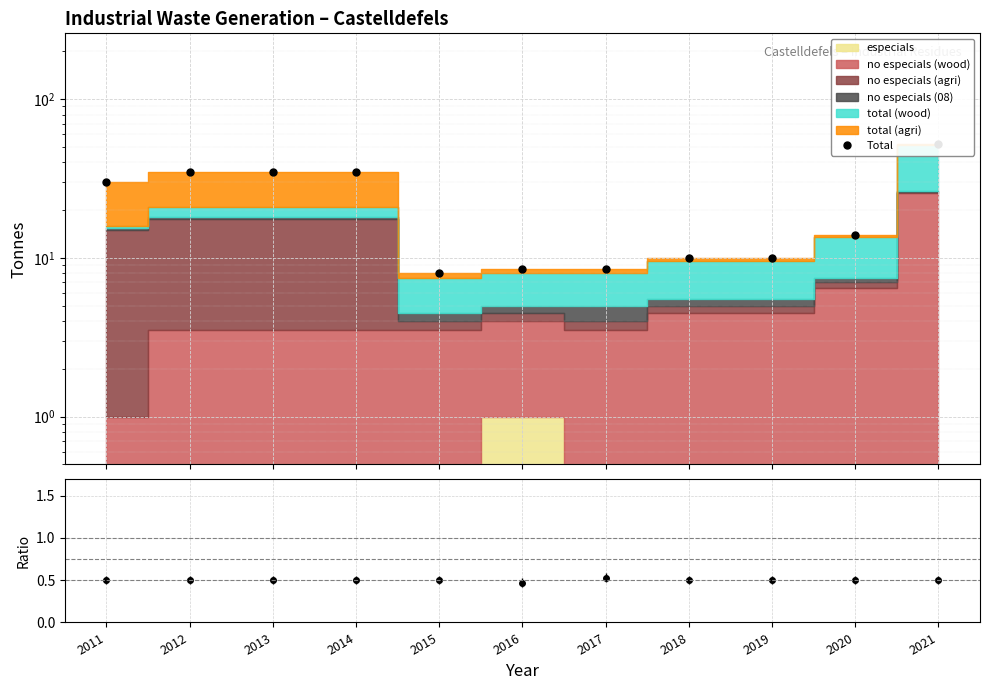

Where is the first local minimum for no especials / total?

2016